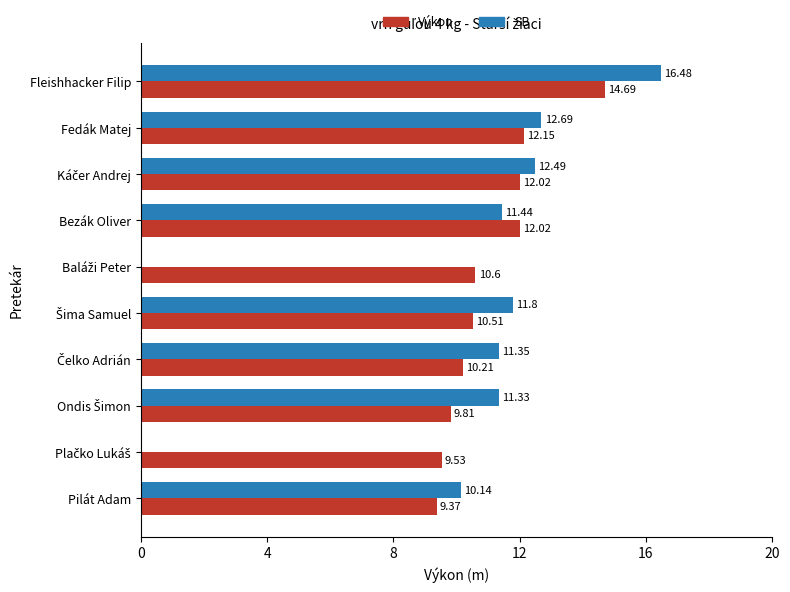

What is the sum of all SB values?

97.7